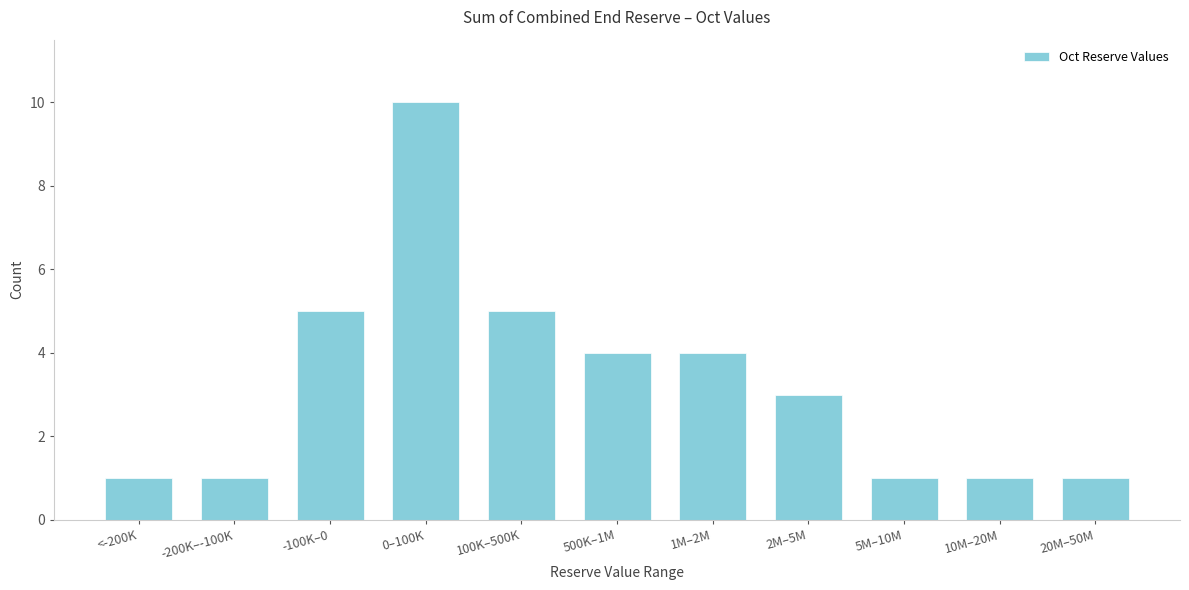

Reading left to right, extract all data points from this chart.

<-200K=1	-200K–-100K=1	-100K–0=5	0–100K=10	100K–500K=5	500K–1M=4	1M–2M=4	2M–5M=3	5M–10M=1	10M–20M=1	20M–50M=1